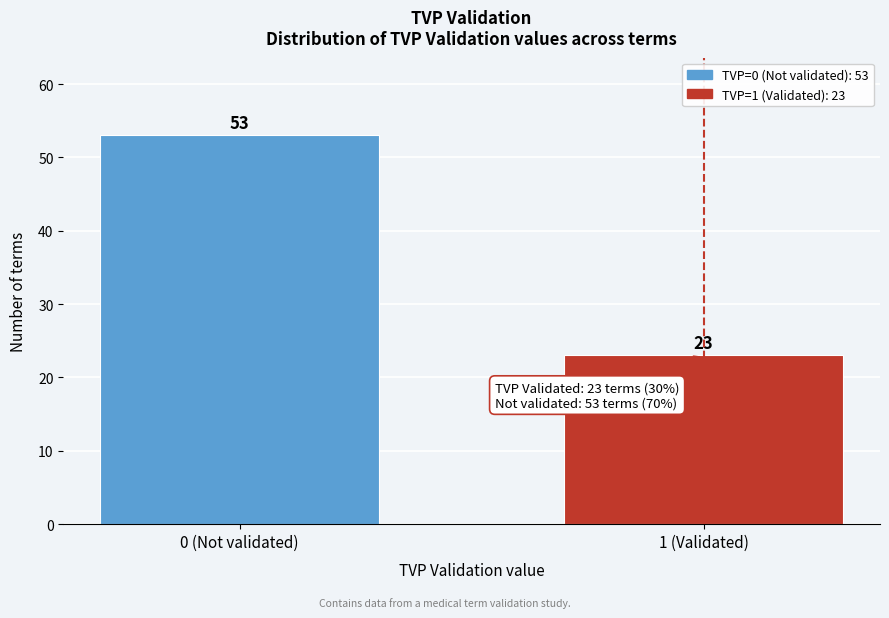

Reading right to left, list all the values displayed in this chart.

23	53